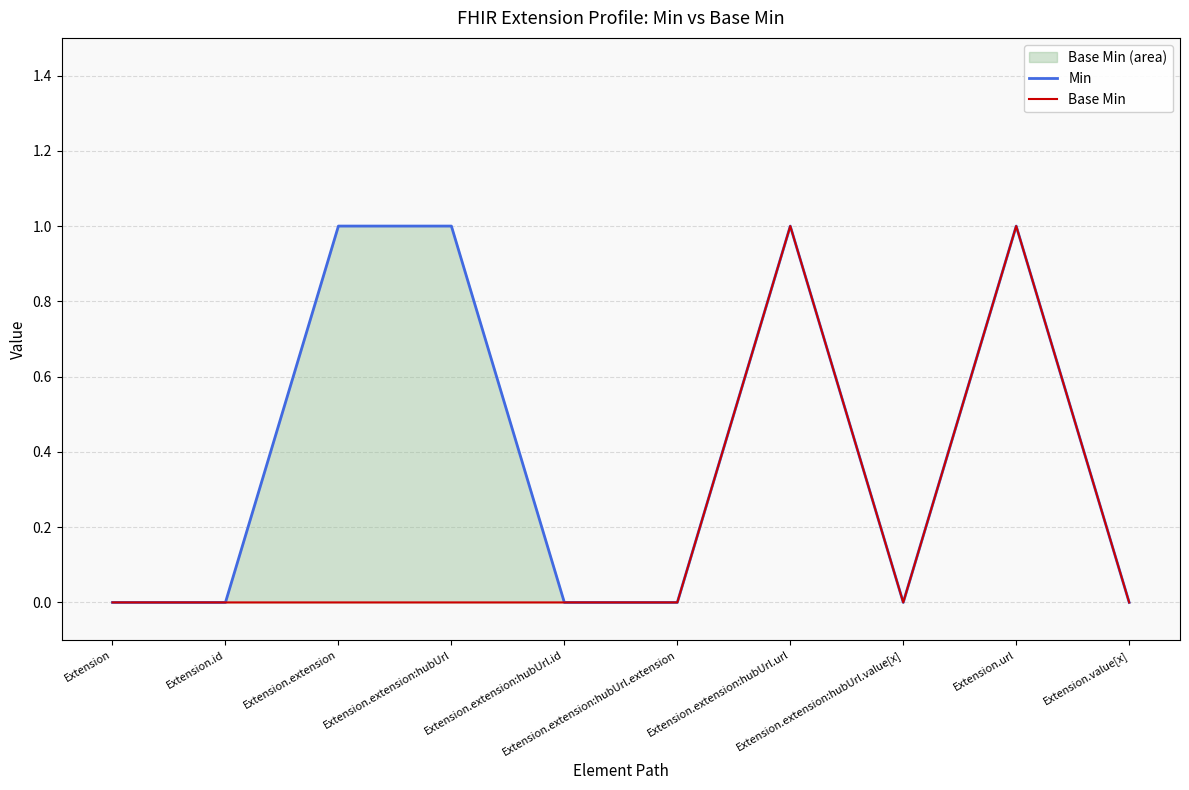

Which category has the lowest value across all series?

Extension